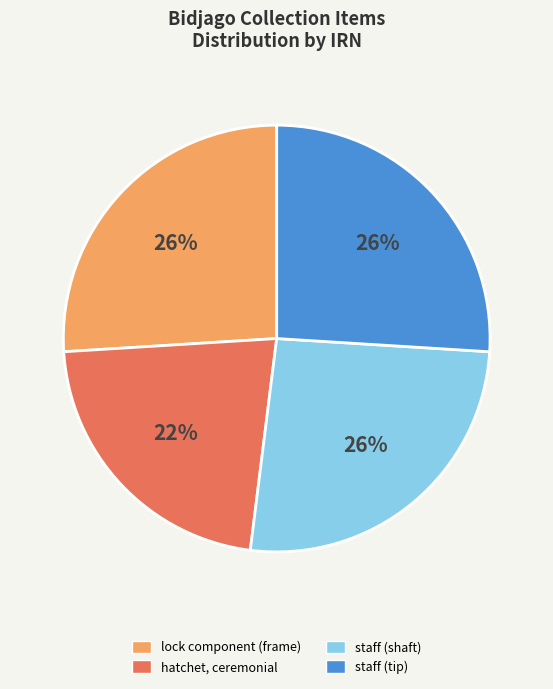

How many slices are in this pie chart?

4